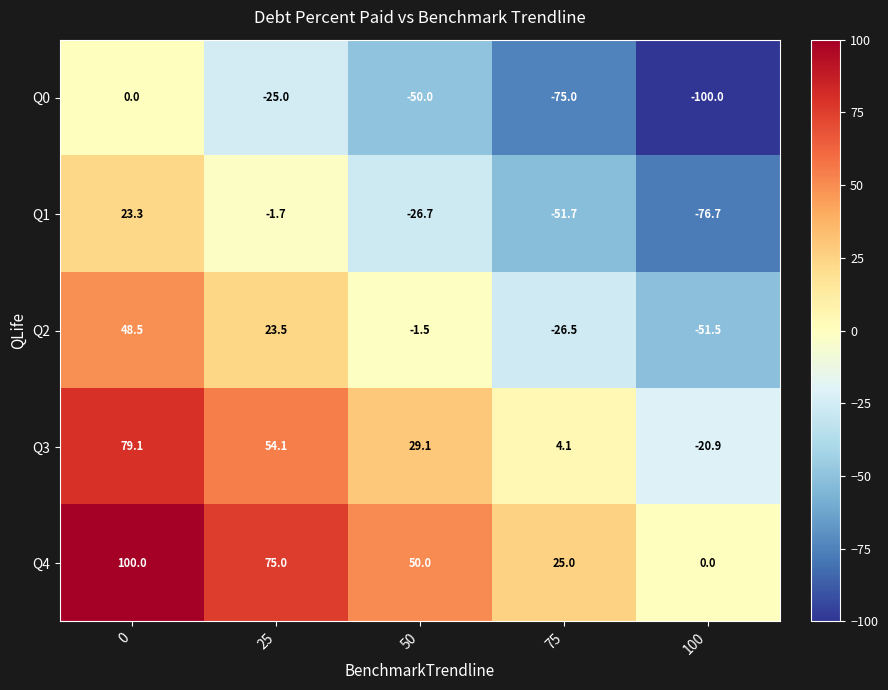

What is the difference between the highest and lowest values at 50?

100.0